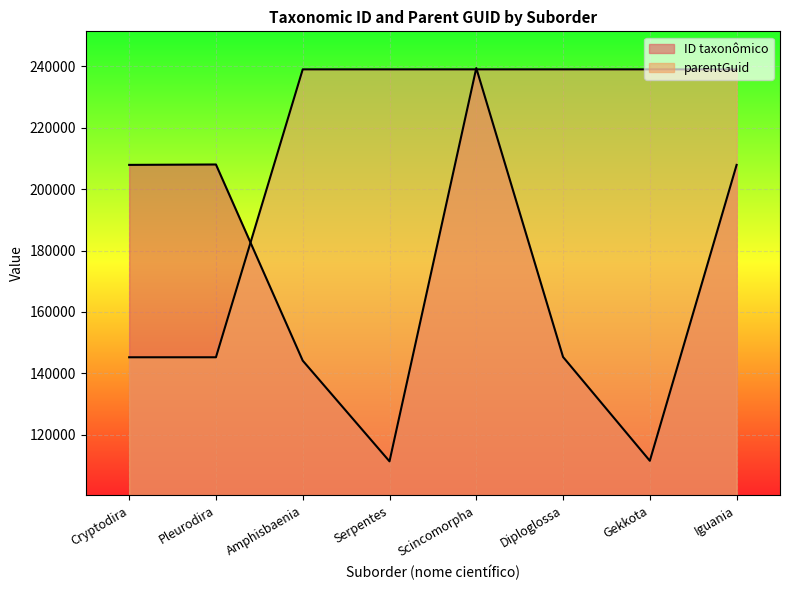

Rank the categories by parentGuid value from lowest to highest.

Cryptodira, Pleurodira, Amphisbaenia, Serpentes, Scincomorpha, Diploglossa, Gekkota, Iguania